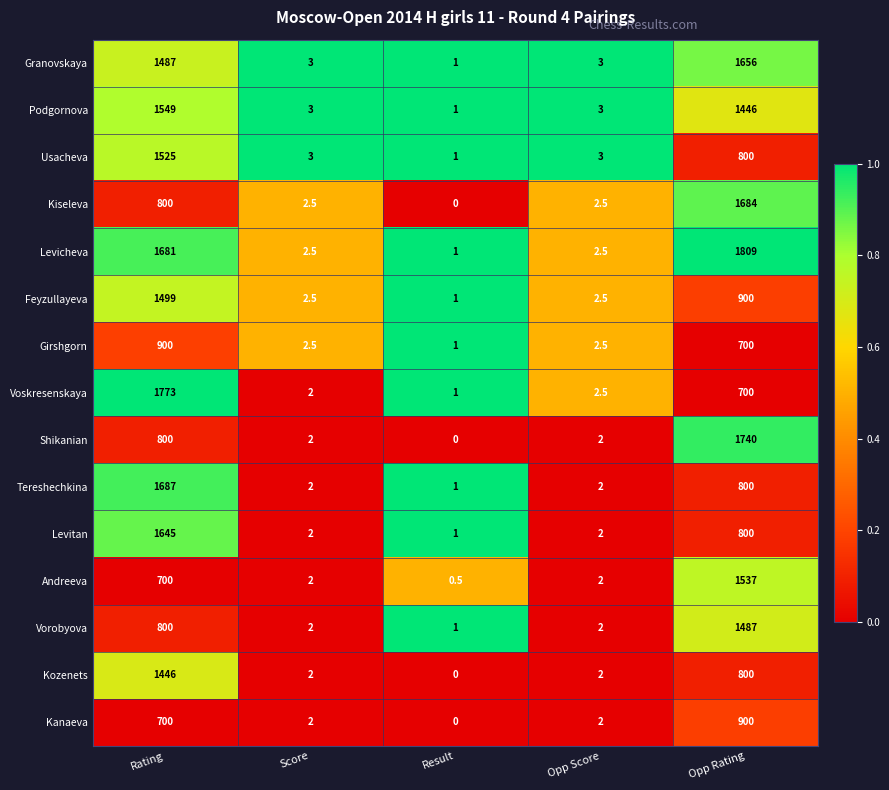

What is the greatest value displayed?

1809.0